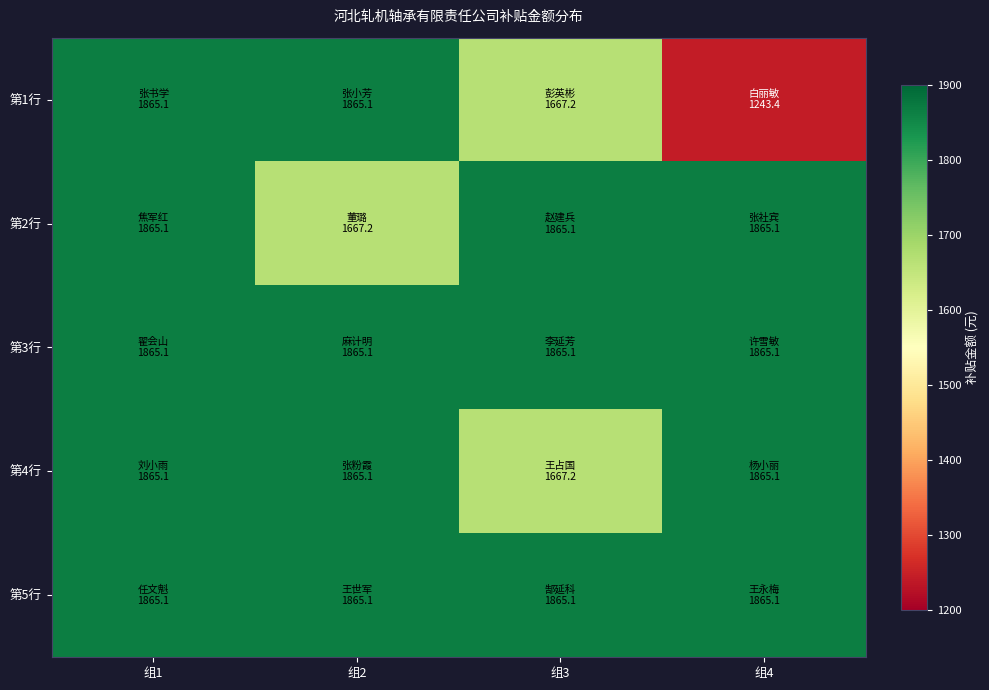

Between 组1 and 组2, which series saw the biggest shift?

第2行